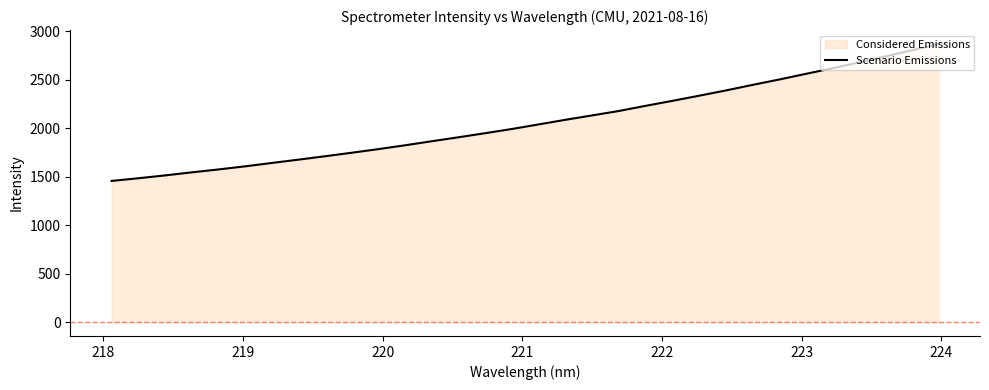

True or false: there are more than 0 points higher than both neighbors.

False